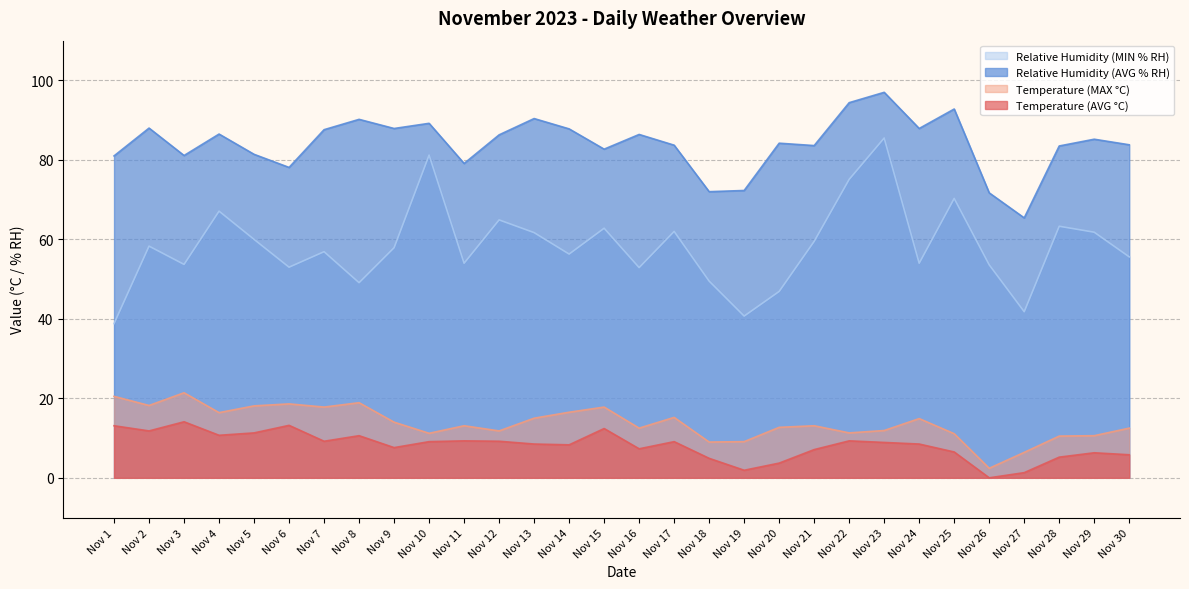

What is the minimum value for Relative Humidity (AVG % RH)?

65.4